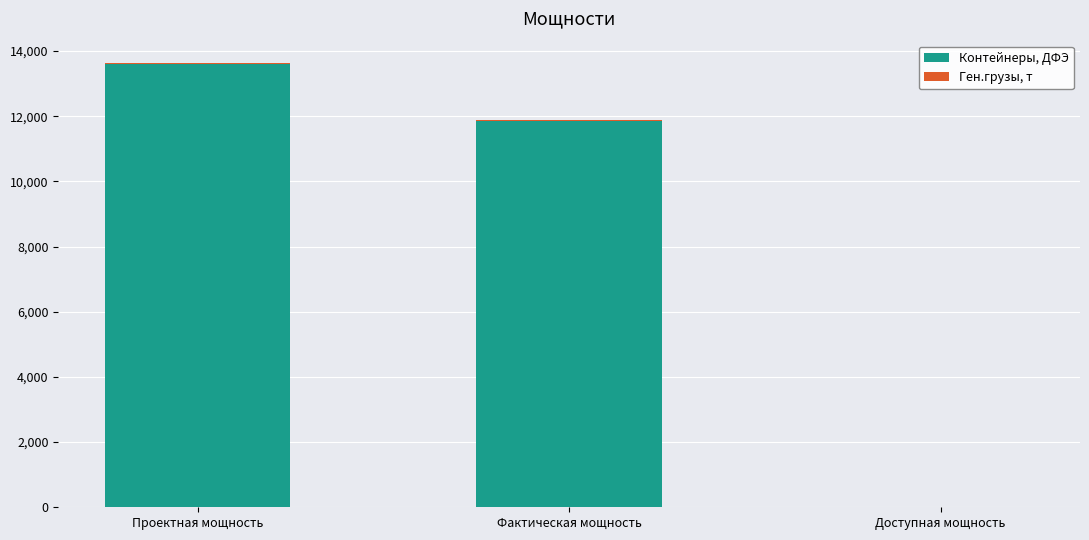

True or false: Контейнеры, ДФЭ has a value of 23474.3 at Проектная мощность.

False